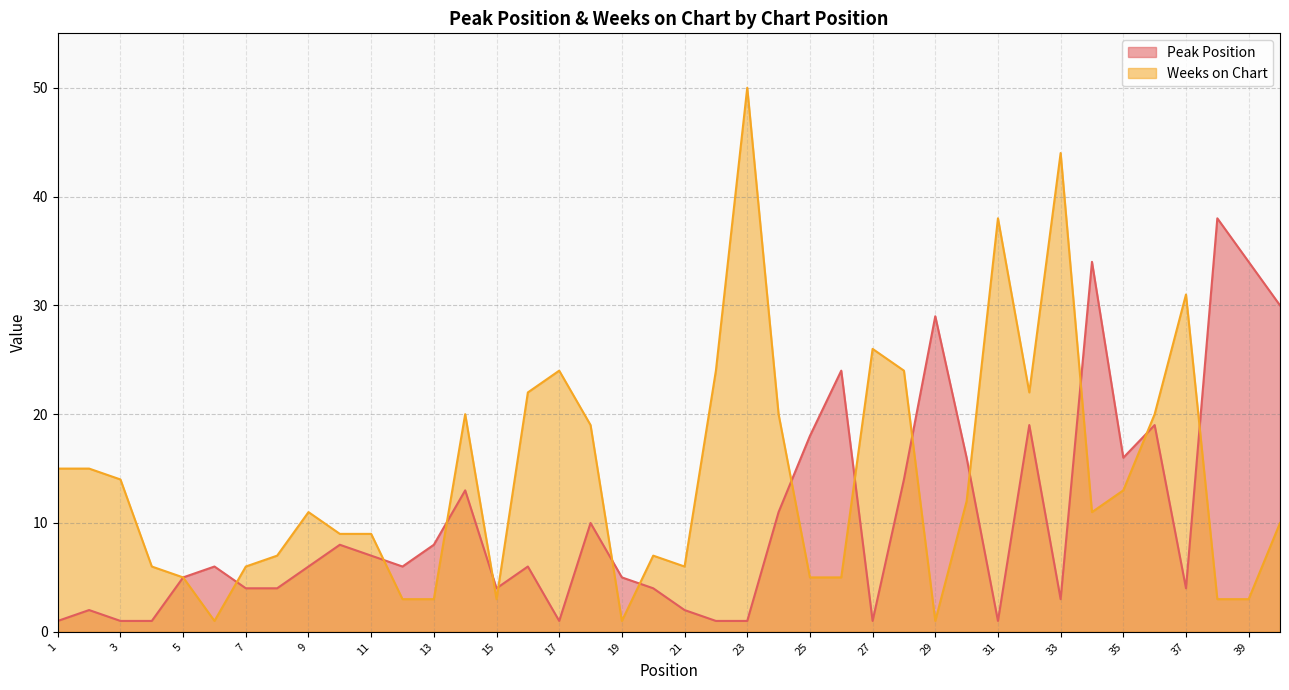

What is the sum of the Peak Position values at 27 and 20?

5